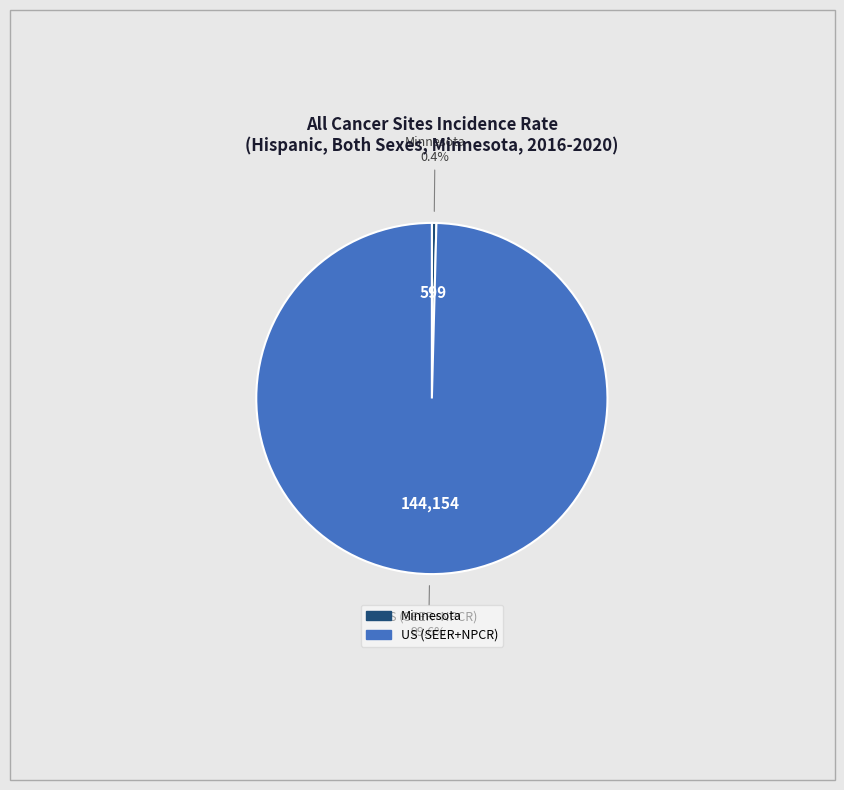

What percentage is the US (SEER+NPCR) slice, to the nearest percent?

100%